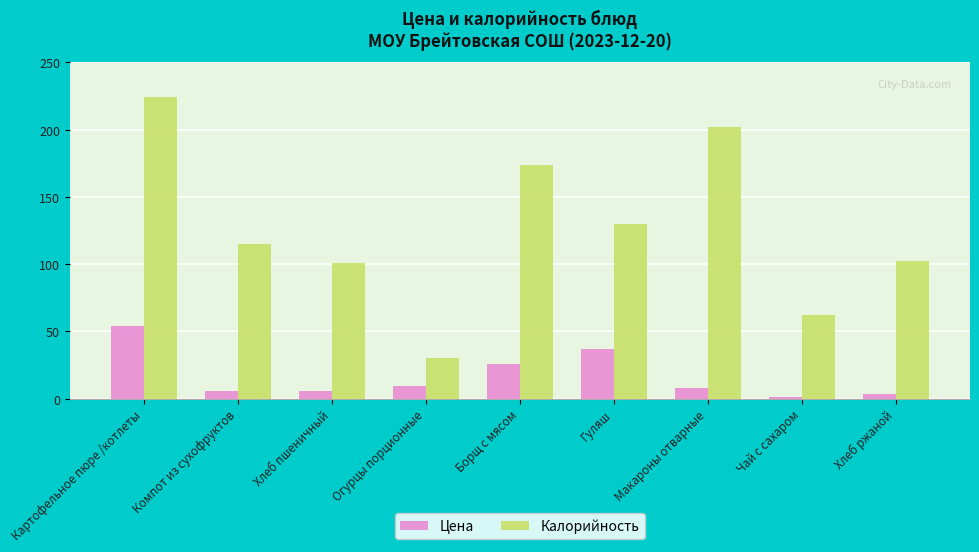

Which label corresponds to the largest value in the chart?

Картофельное пюре /котлеты